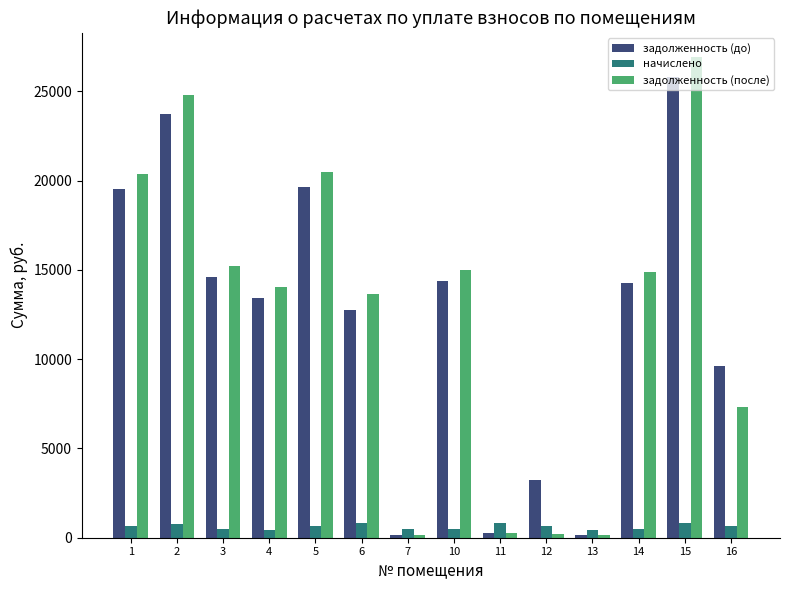

Between 13 and 16, which series saw the biggest shift?

задолженность (до)